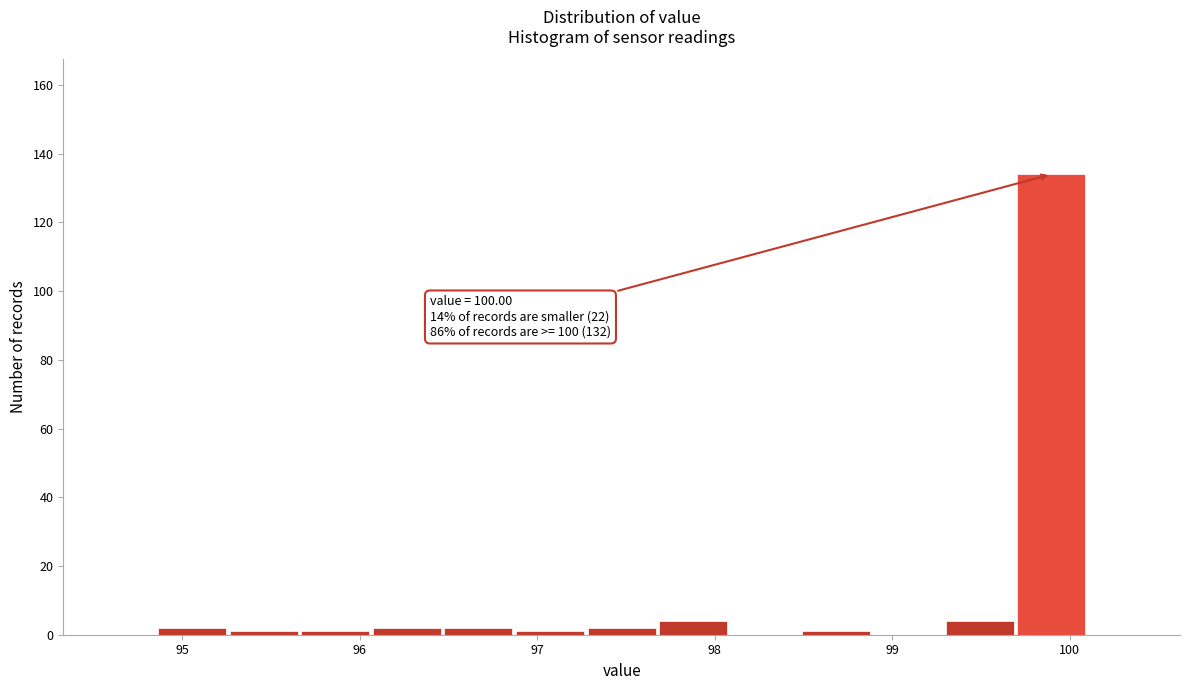

Which range on the x-axis has the tallest bar?

99.7 to 100.1